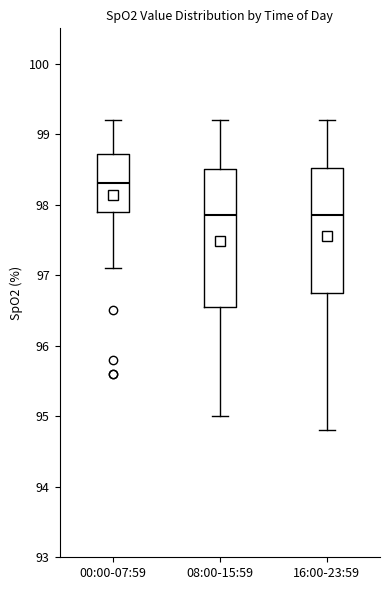

Where does the lower whisker of the box for 16:00-23:59 end on the y-axis? The values are not printed on the chart, so give them approximately, as read against the axis.

94.8